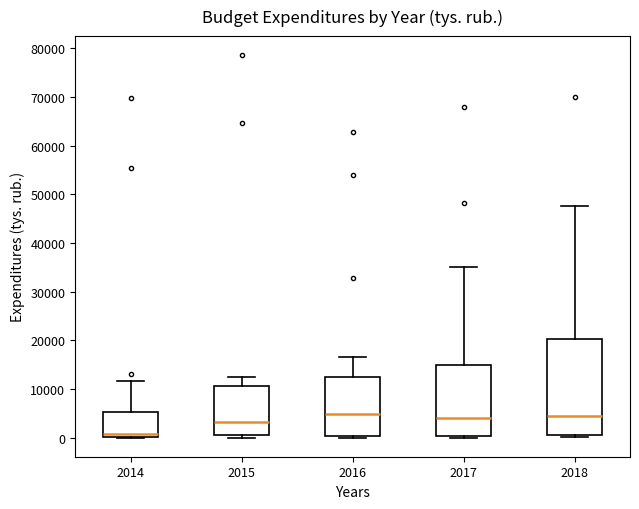

Reading left to right, transcribe this box plot: for each box, give where its median line is, the range the box spans, and where its two whiskers end, as read against the y-axis. The values are not printed on the chart, so give them approximately, as read against the axis.

2014: median 1000, box 0 to 5000, whiskers 0 to 12000
2015: median 3000, box 0 to 11000, whiskers 0 (just below the box's lower edge) to 12000
2016: median 5000, box 0 to 12000, whiskers 0 (just below the box's lower edge) to 17000
2017: median 4000, box 0 to 15000, whiskers 0 (just below the box's lower edge) to 35000
2018: median 4000, box 1000 to 20000, whiskers 0 to 48000